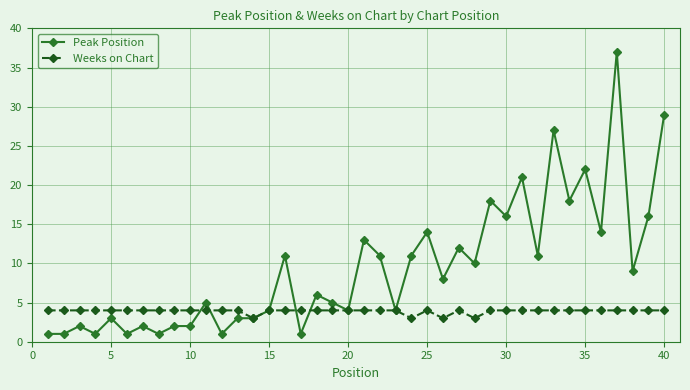

What are all the series names shown in the legend?

Peak Position, Weeks on Chart